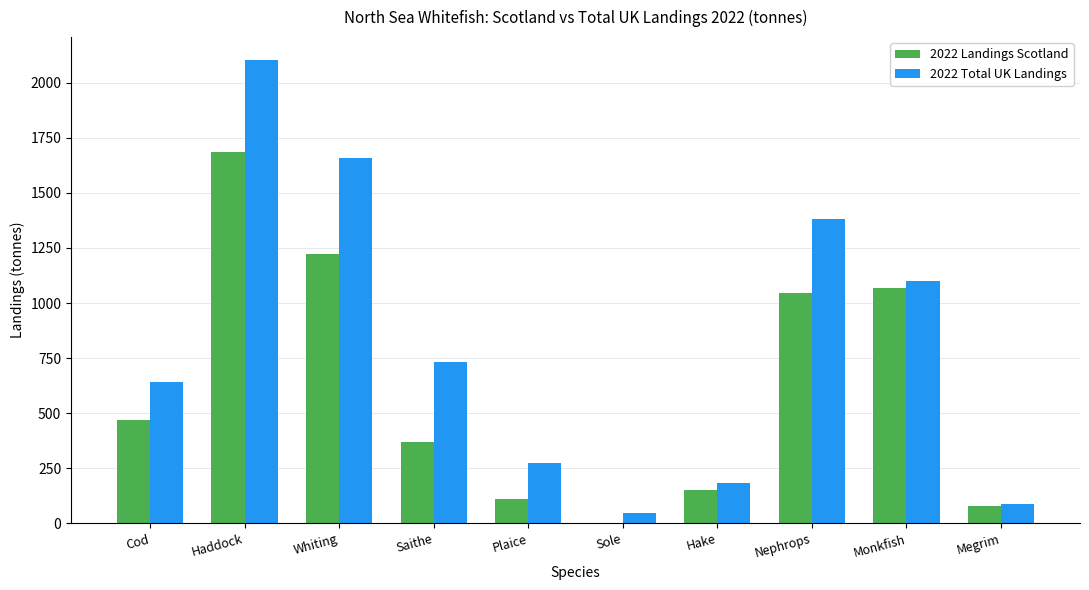

At which category is the sum across all series the highest?

Haddock